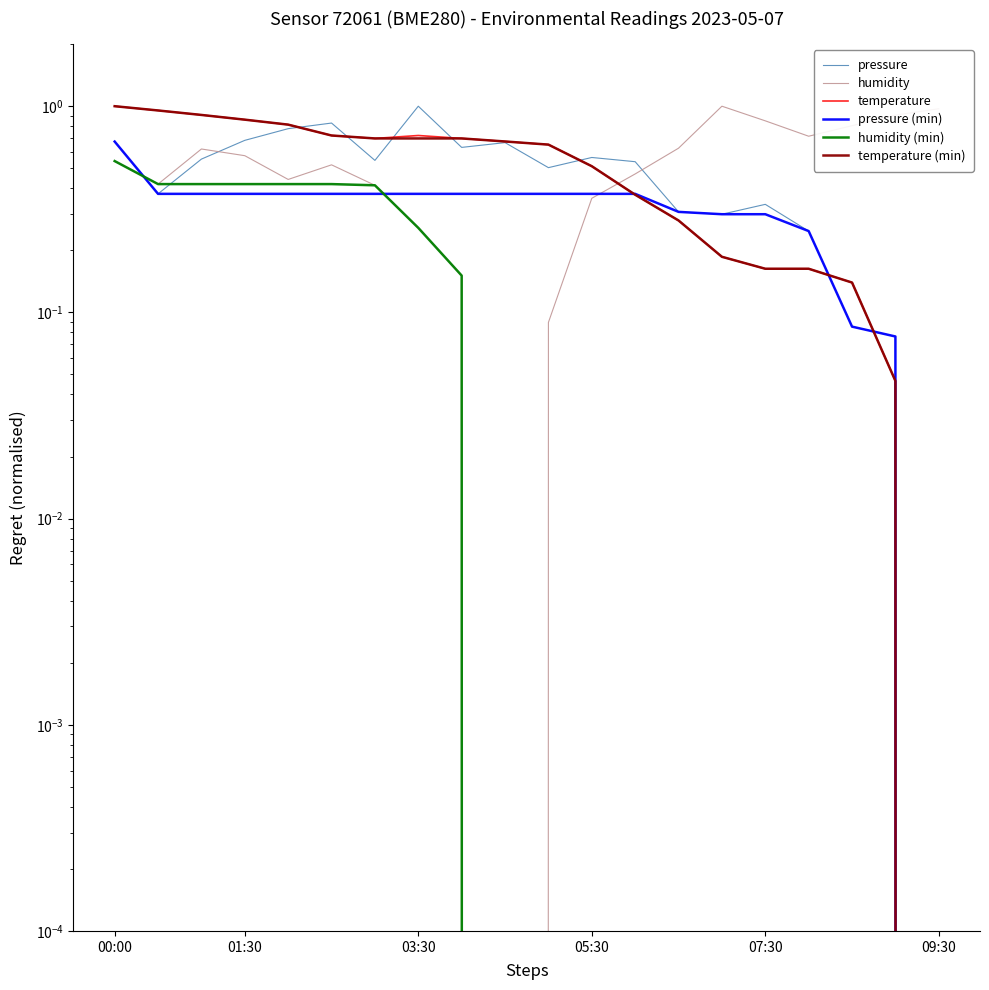

True or false: temperature (min) and pressure cross at least once.

True